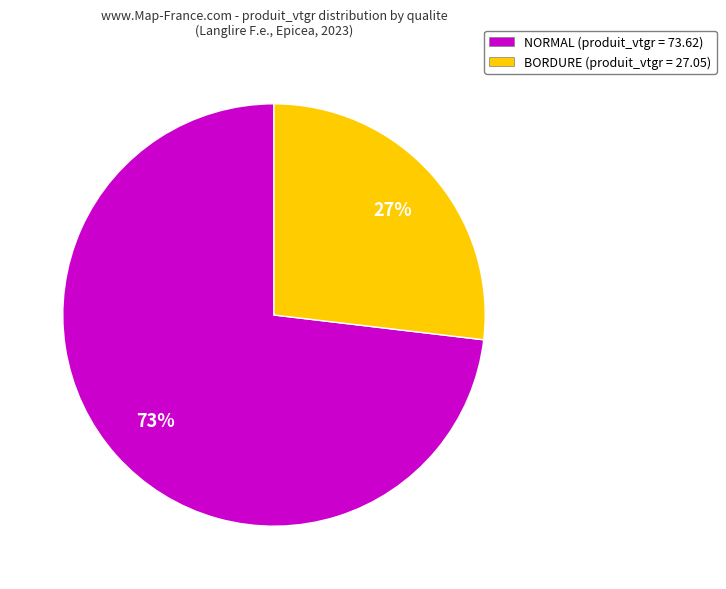

How many slices are in this pie chart?

2